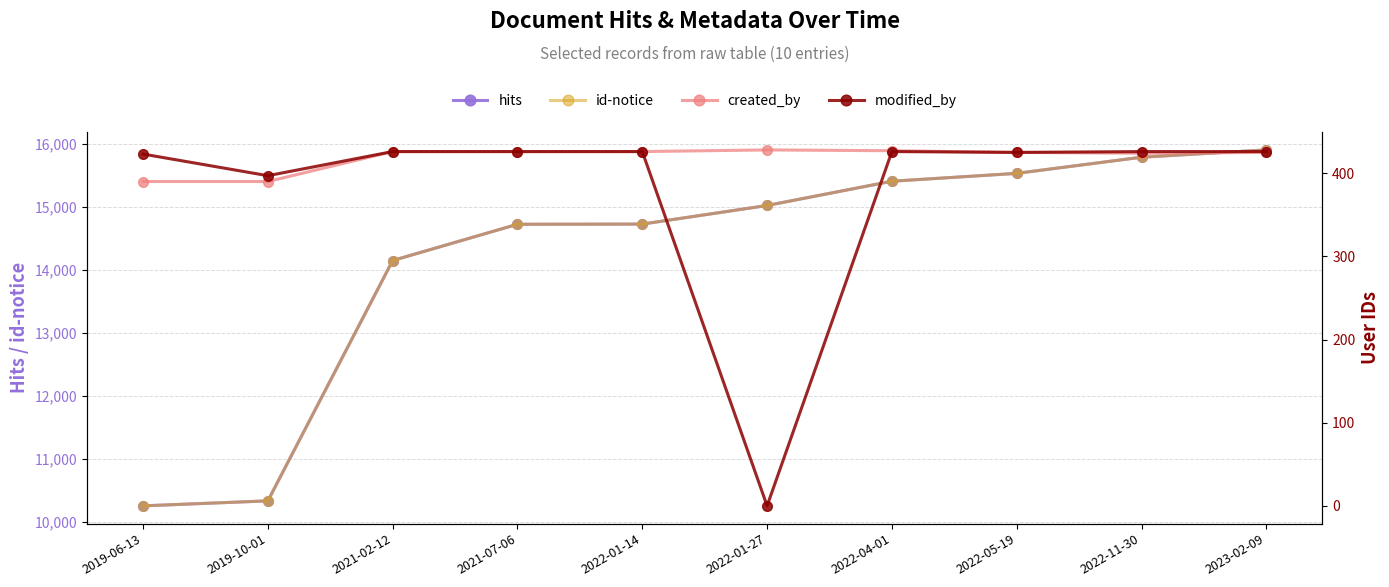

The id-notice series shows 26251 at 2022-05-19. True or false?

False